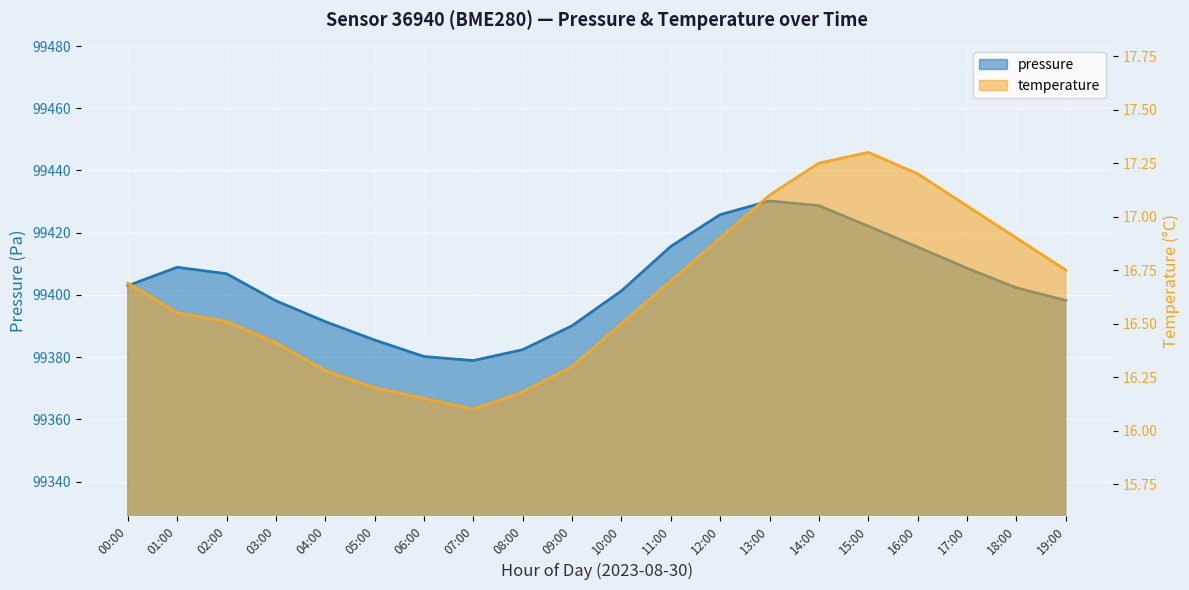

What are all the series names shown in the legend?

pressure, temperature